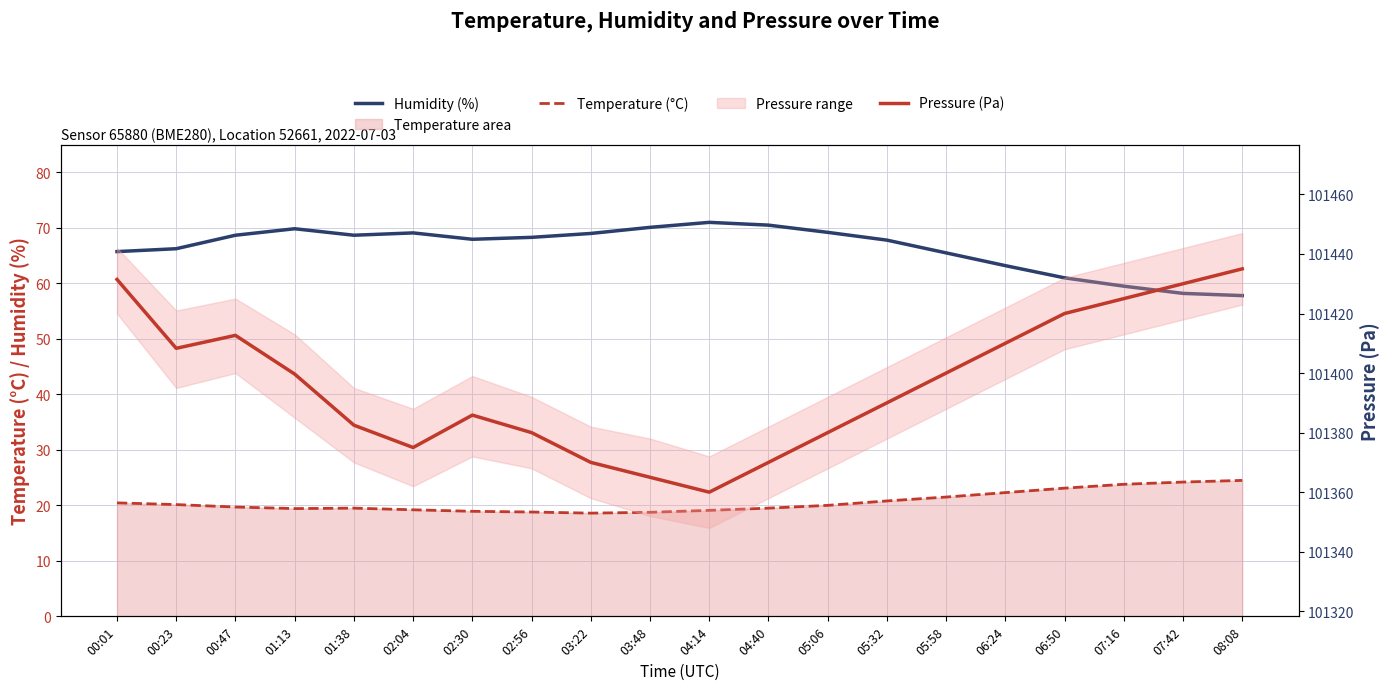

What is the minimum value shown in the chart?

18.6